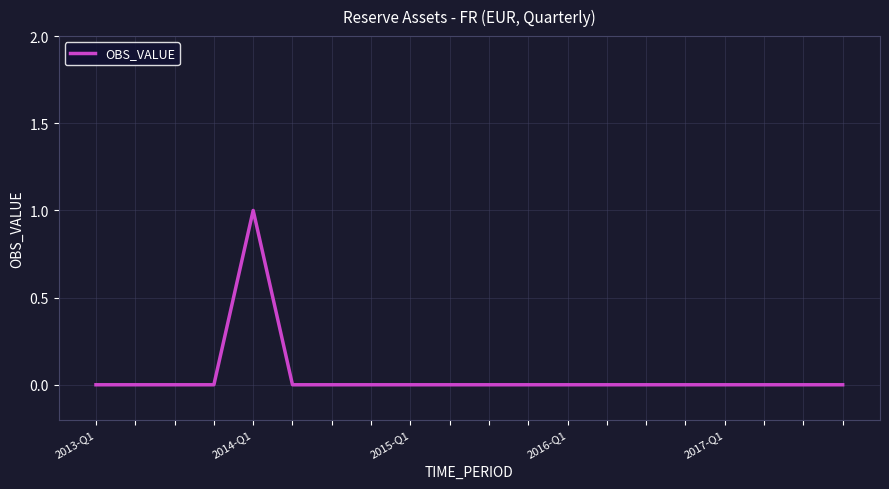

How many lines are shown in the chart?

1